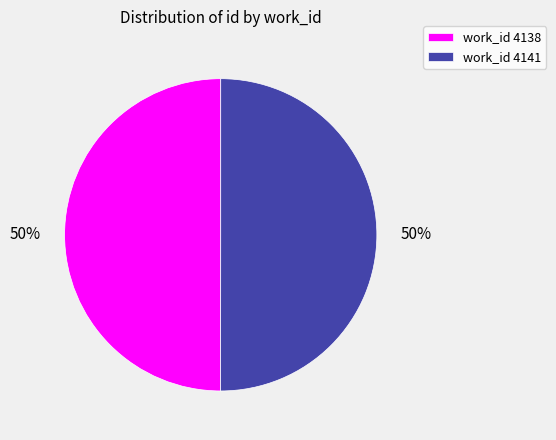

To the nearest percent, what percentage of the pie is work_id 4141?

50%